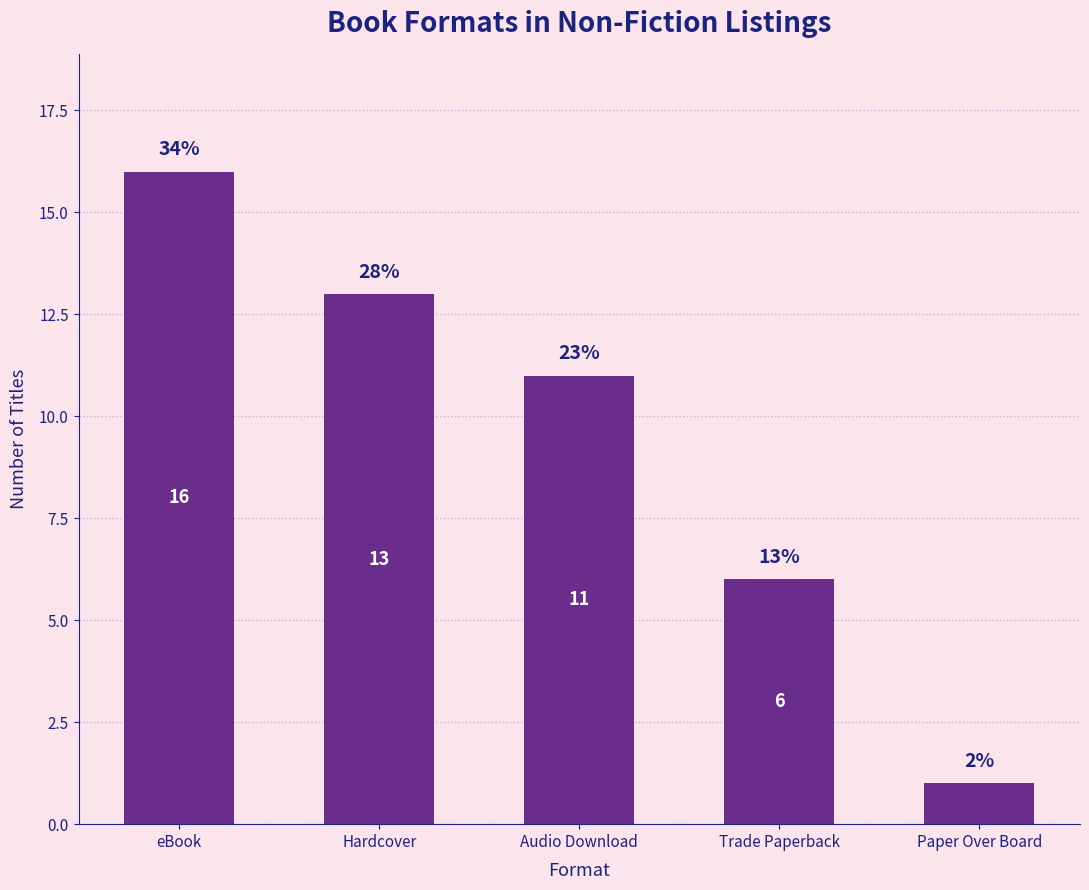

What is the average value?

9